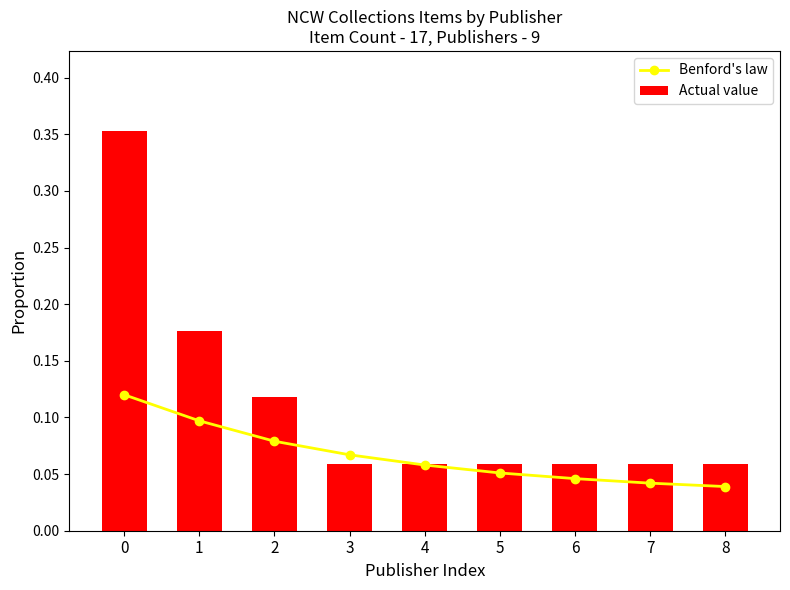

What is the value of the Actual value bar at the 1st from the left?

0.4